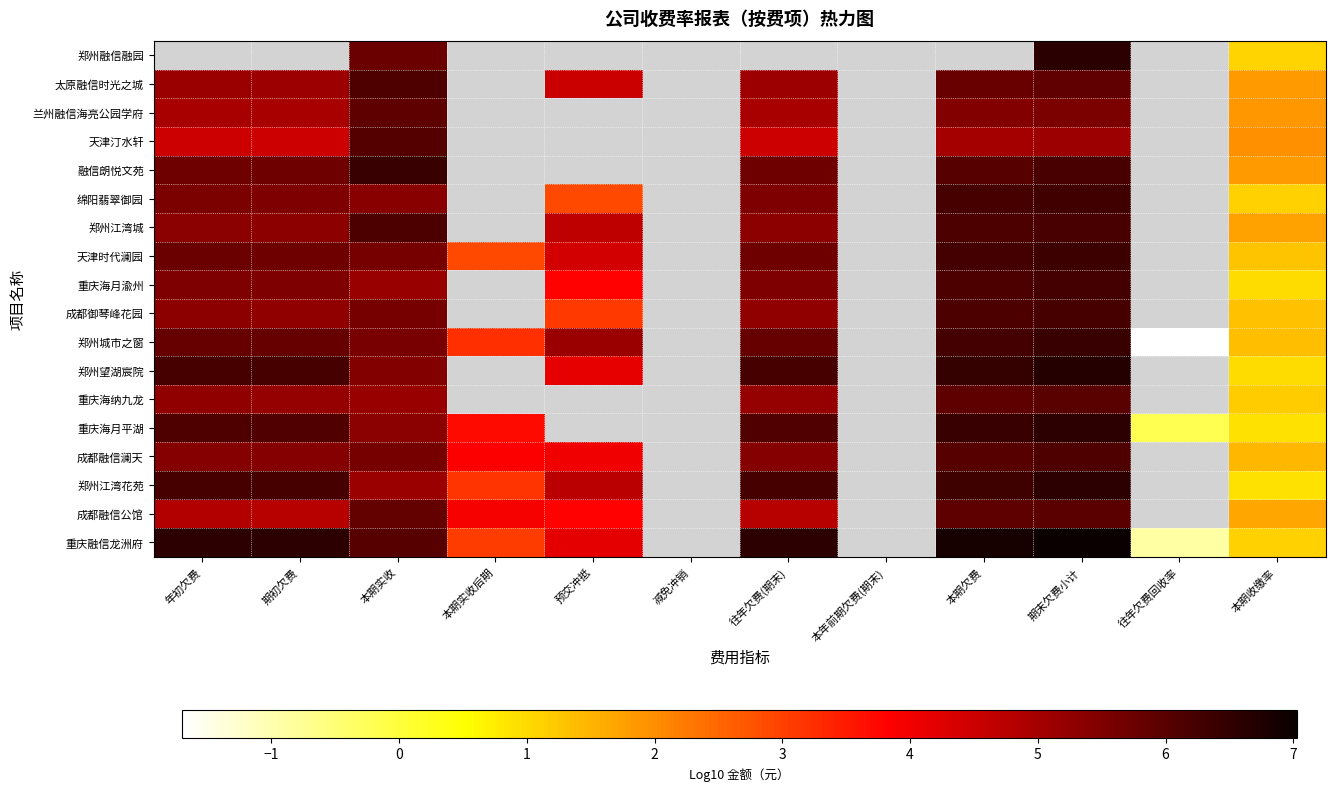

How many distinct data groups are displayed?

18